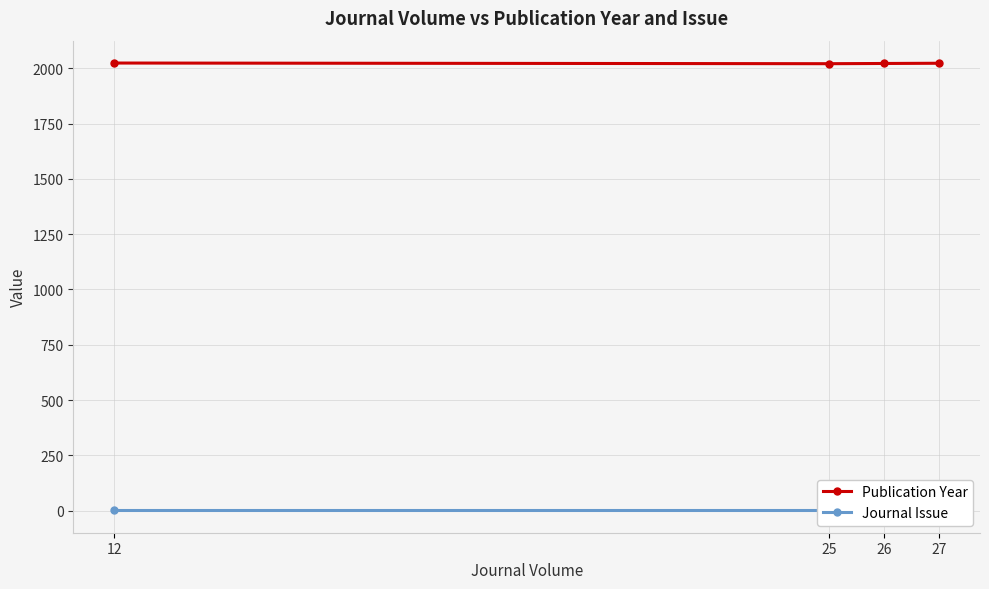

Rank the categories by Publication Year value from lowest to highest.

25, 26, 27, 12